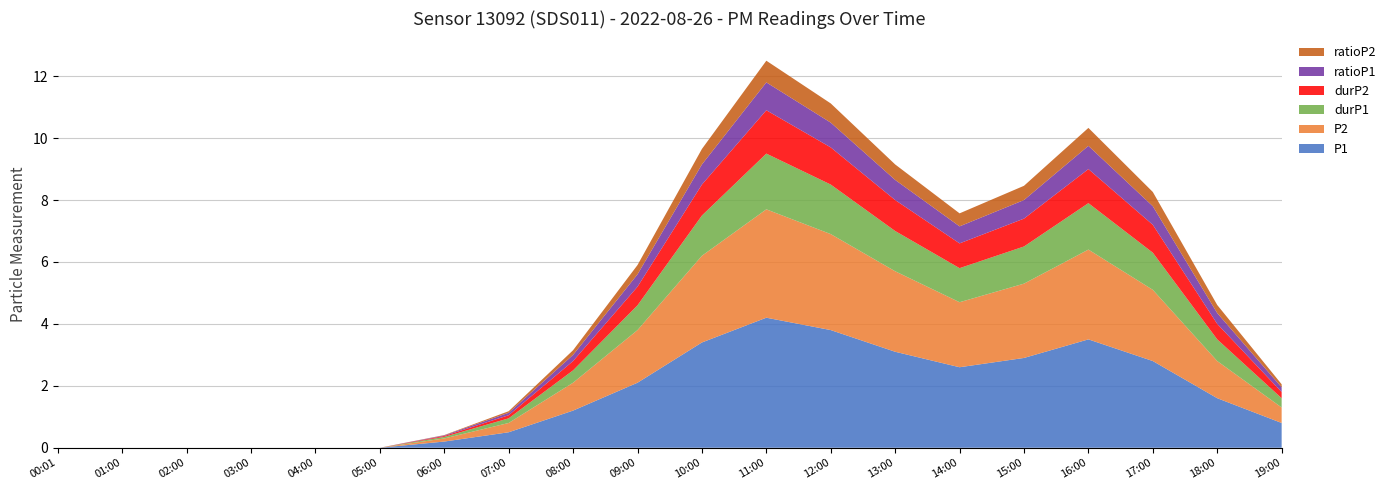

Reading left to right, what are all the values shown in this chart?

P1: 00:01=0.0	01:00=0.0	02:00=0.0	03:00=0.0	04:00=0.0	05:00=0.0	06:00=0.2	07:00=0.5	08:00=1.2	09:00=2.1	10:00=3.4	11:00=4.2	12:00=3.8	13:00=3.1	14:00=2.6	15:00=2.9	16:00=3.5	17:00=2.8	18:00=1.6	19:00=0.8
P2: 00:01=0.0	01:00=0.0	02:00=0.0	03:00=0.0	04:00=0.0	05:00=0.0	06:00=0.1	07:00=0.3	08:00=0.9	09:00=1.7	10:00=2.8	11:00=3.5	12:00=3.1	13:00=2.6	14:00=2.1	15:00=2.4	16:00=2.9	17:00=2.3	18:00=1.2	19:00=0.5
durP1: 00:01=0.0	01:00=0.0	02:00=0.0	03:00=0.0	04:00=0.0	05:00=0.0	06:00=0.1	07:00=0.1	08:00=0.4	09:00=0.8	10:00=1.3	11:00=1.8	12:00=1.6	13:00=1.3	14:00=1.1	15:00=1.2	16:00=1.5	17:00=1.2	18:00=0.7	19:00=0.3
durP2: 00:01=0.0	01:00=0.0	02:00=0.0	03:00=0.0	04:00=0.0	05:00=0.0	06:00=0.0	07:00=0.1	08:00=0.3	09:00=0.6	10:00=1.0	11:00=1.4	12:00=1.2	13:00=1.0	14:00=0.8	15:00=0.9	16:00=1.1	17:00=0.9	18:00=0.5	19:00=0.2
ratioP1: 00:01=0.0	01:00=0.0	02:00=0.0	03:00=0.0	04:00=0.0	05:00=0.0	06:00=0.0	07:00=0.1	08:00=0.2	09:00=0.4	10:00=0.7	11:00=0.9	12:00=0.8	13:00=0.7	14:00=0.6	15:00=0.6	16:00=0.8	17:00=0.6	18:00=0.3	19:00=0.1
ratioP2: 00:01=0.0	01:00=0.0	02:00=0.0	03:00=0.0	04:00=0.0	05:00=0.0	06:00=0.0	07:00=0.1	08:00=0.1	09:00=0.3	10:00=0.5	11:00=0.7	12:00=0.6	13:00=0.5	14:00=0.4	15:00=0.5	16:00=0.6	17:00=0.5	18:00=0.3	19:00=0.1